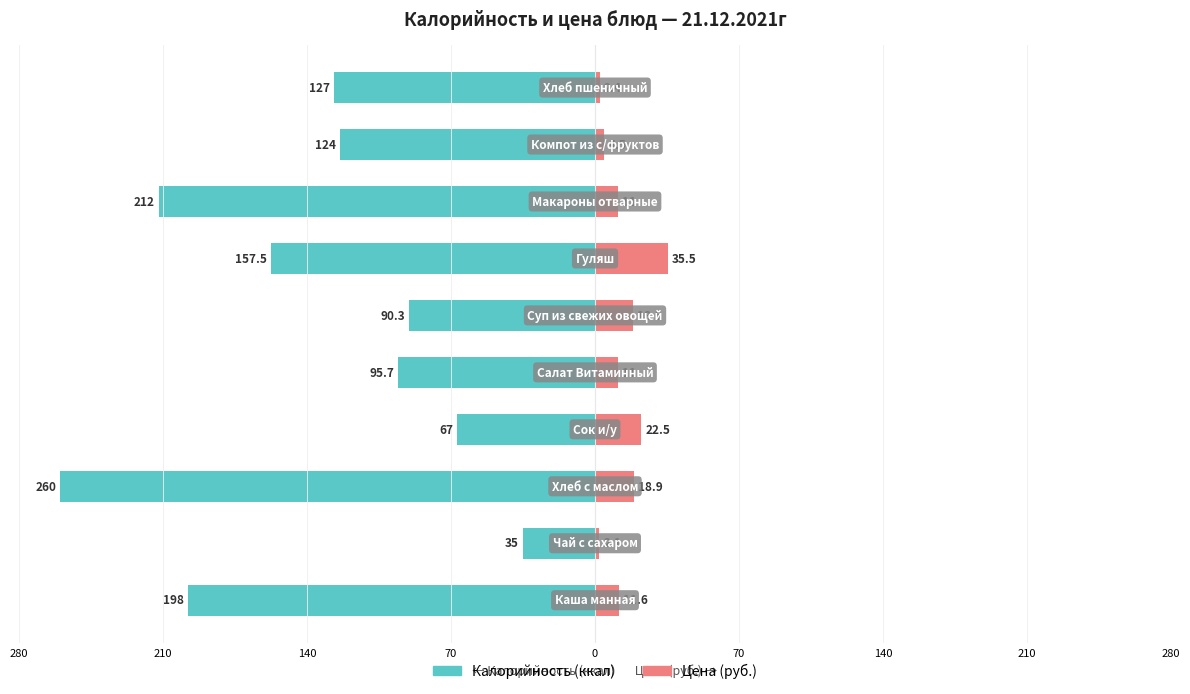

Is the value of Цена at 140 greater than the value of Калорийность at 0?

Yes